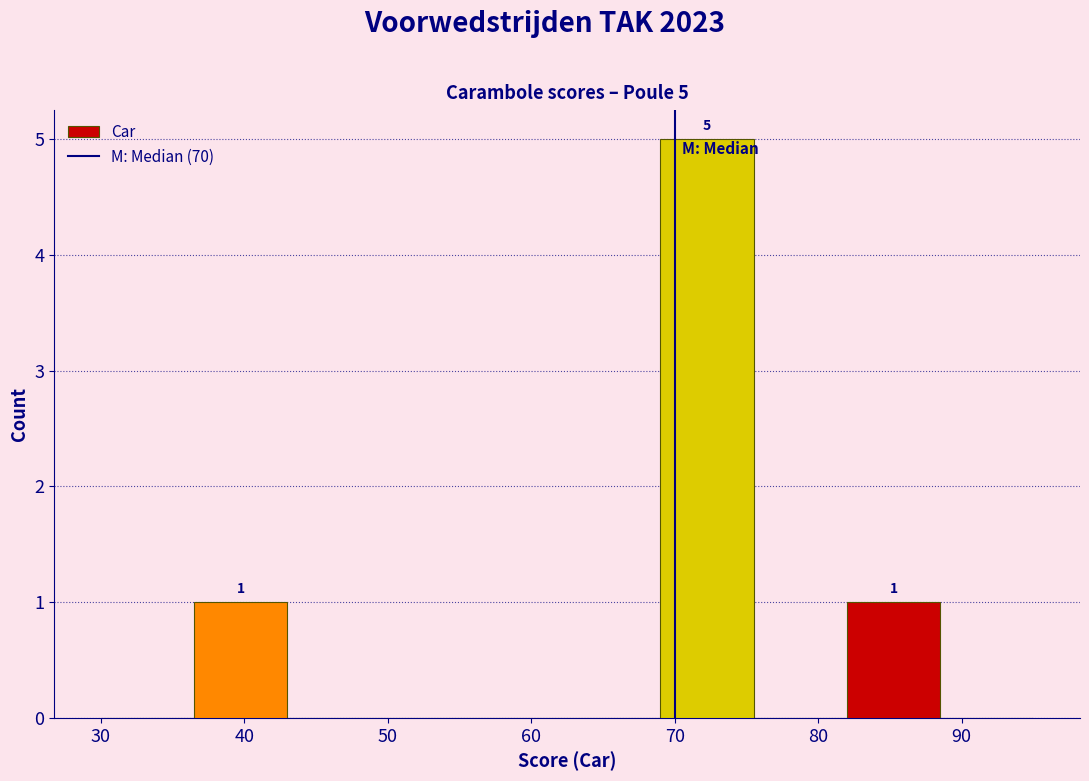

Which range on the x-axis has the tallest bar?

69.0 to 75.5